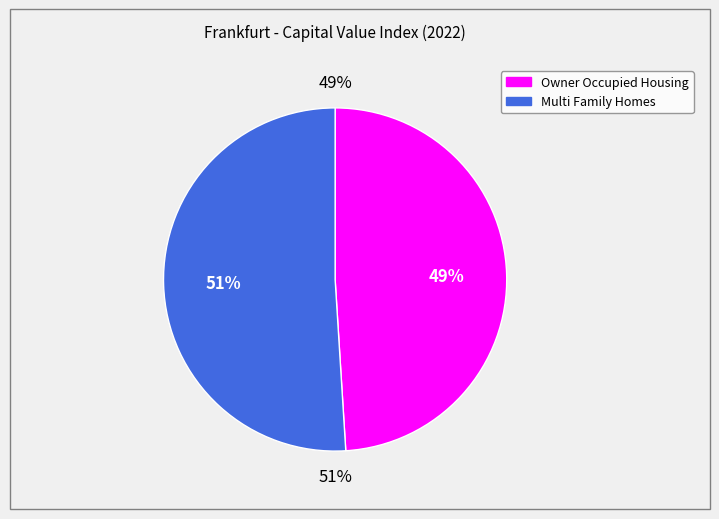

Is there any slice that represents more than half of the pie?

Yes